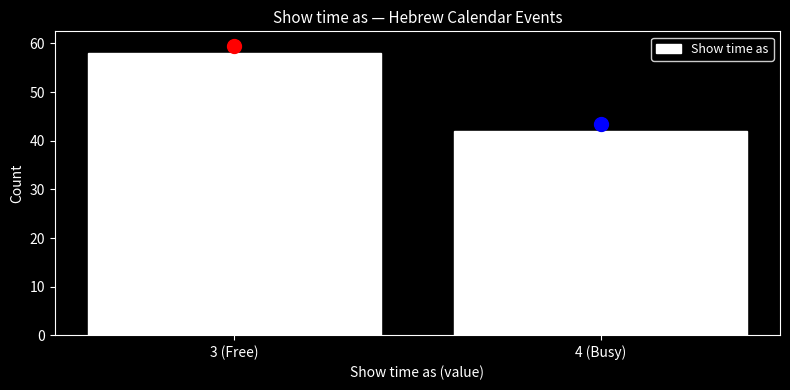

Reading left to right, transcribe all the data shown in this chart.

58	42